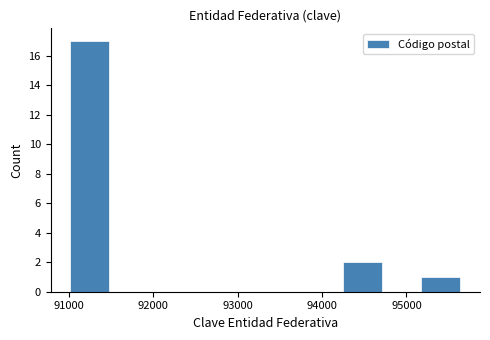

How tall is the bar that spans 91000 to 91500 on the x-axis? Neither the bar edges nor the heights are printed on the chart, so give them approximately, as read against the axes.

17